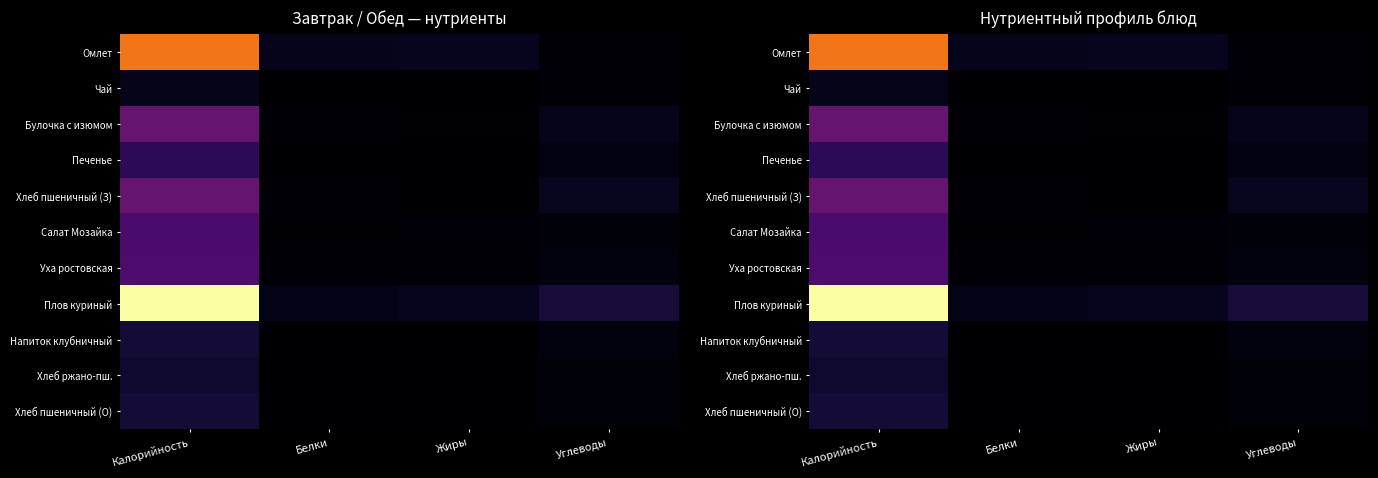

Rank the series by their maximum value, from highest to lowest.

Плов куриный, Омлет, Булочка с изюмом, Хлеб пшеничный (З), Уха ростовская, Салат Мозайка, Печенье, Хлеб пшеничный (О), Напиток клубничный, Хлеб ржано-пш., Чай